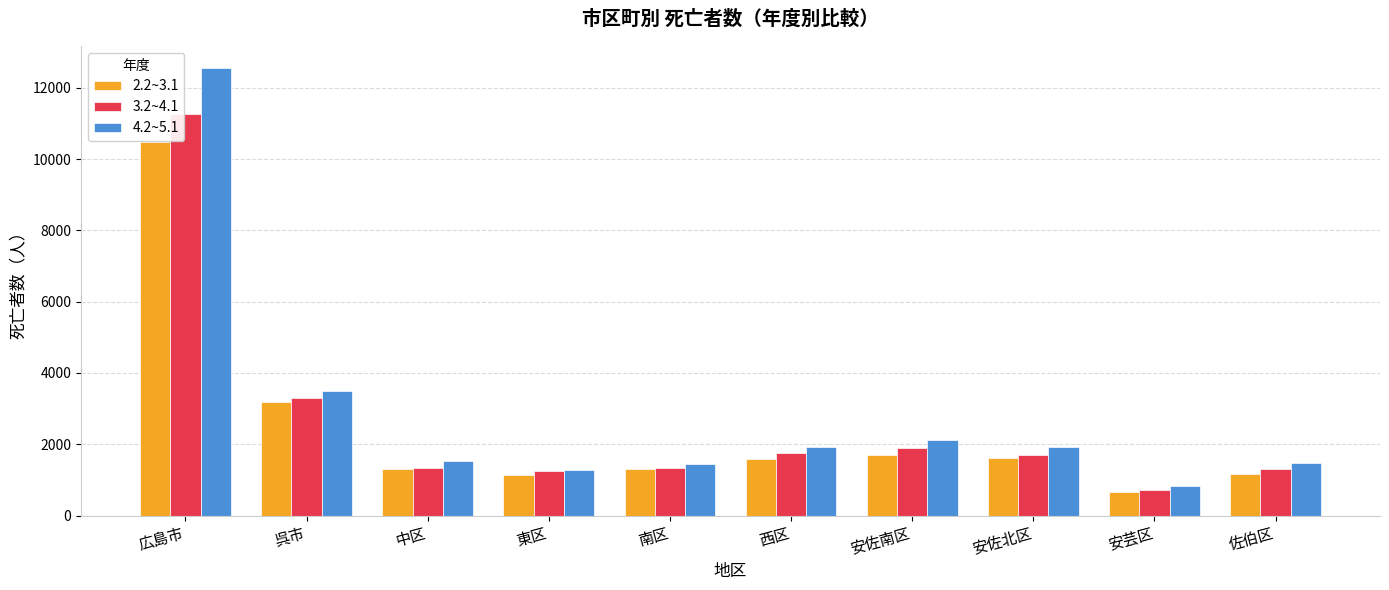

What is the difference between the highest and lowest values at 呉市?

331